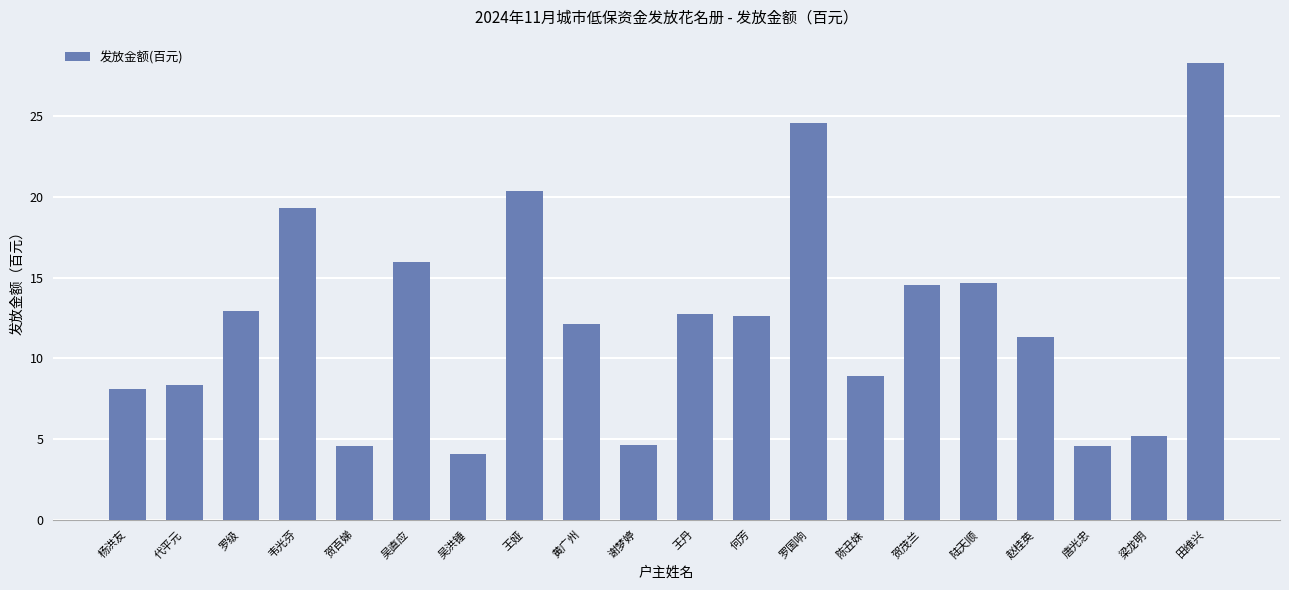

What is the difference between the second highest and second lowest values?

20.0